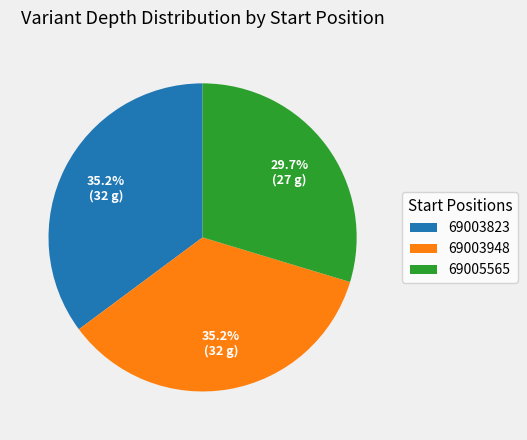

How many slices are in this pie chart?

3